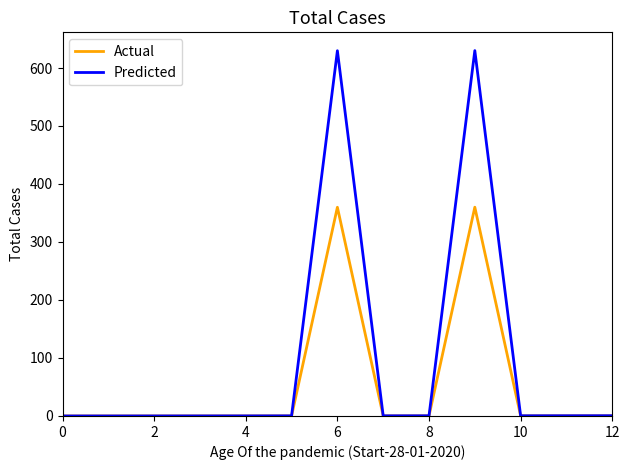

What is the maximum value shown in the chart?

630.0